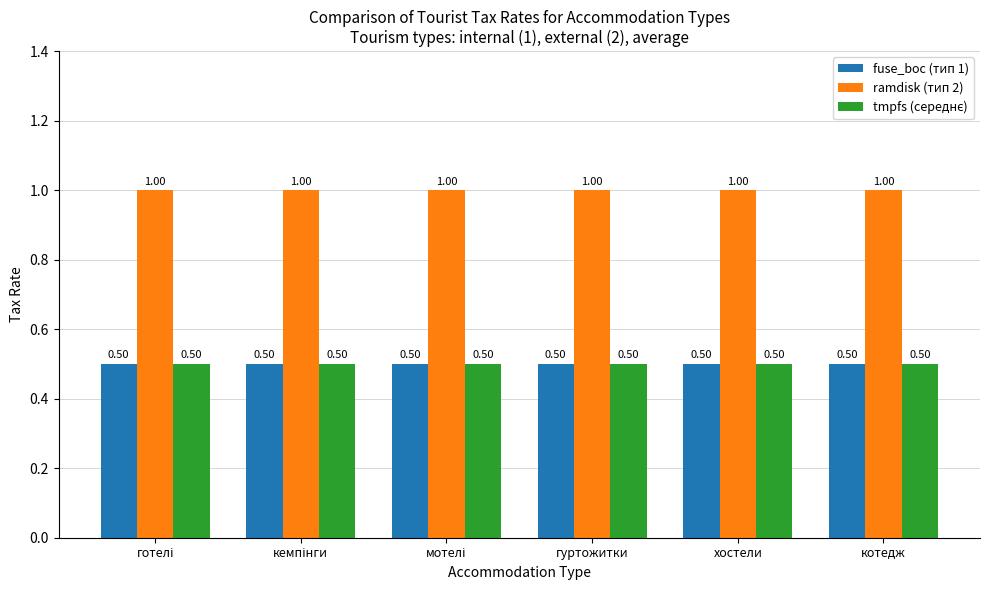

How many bars are there in total?

18